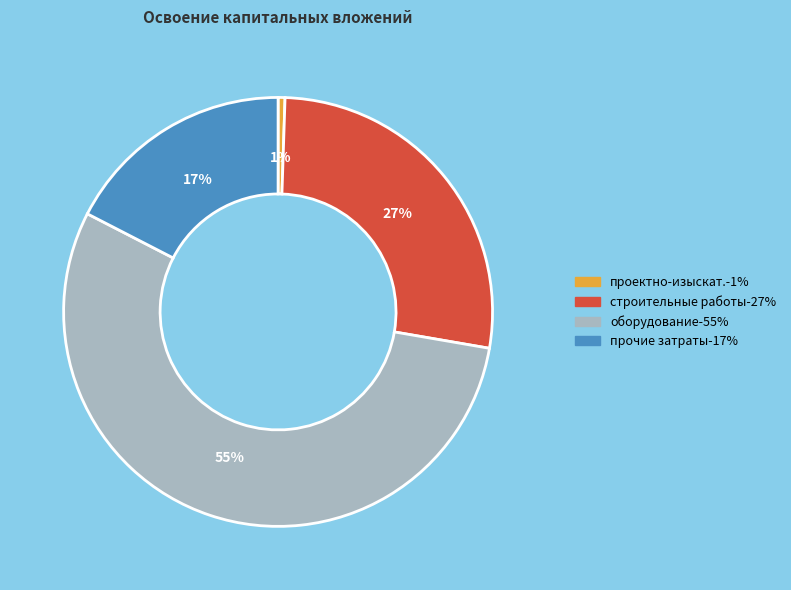

To the nearest percent, what is the average slice percentage?

25%